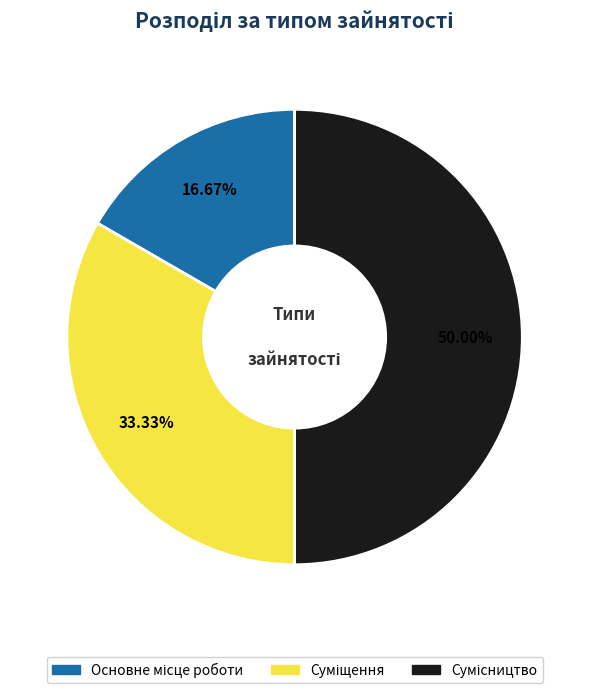

How many segments does this pie chart have?

3